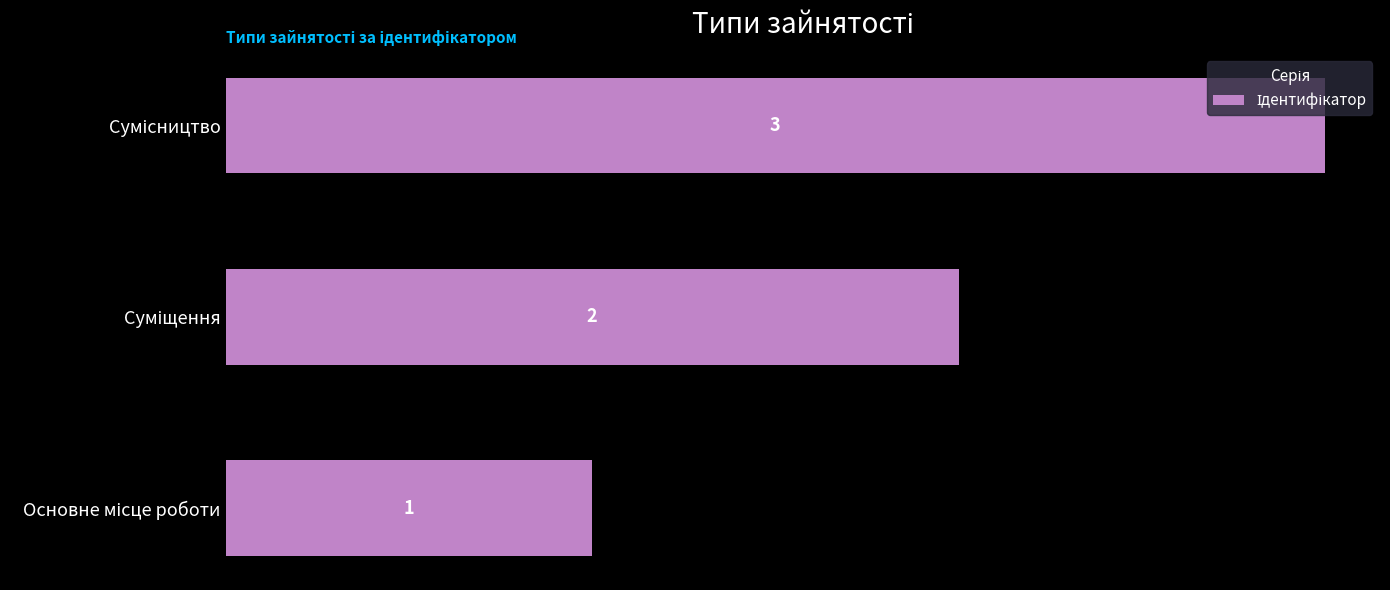

What is the sum of all values?

6